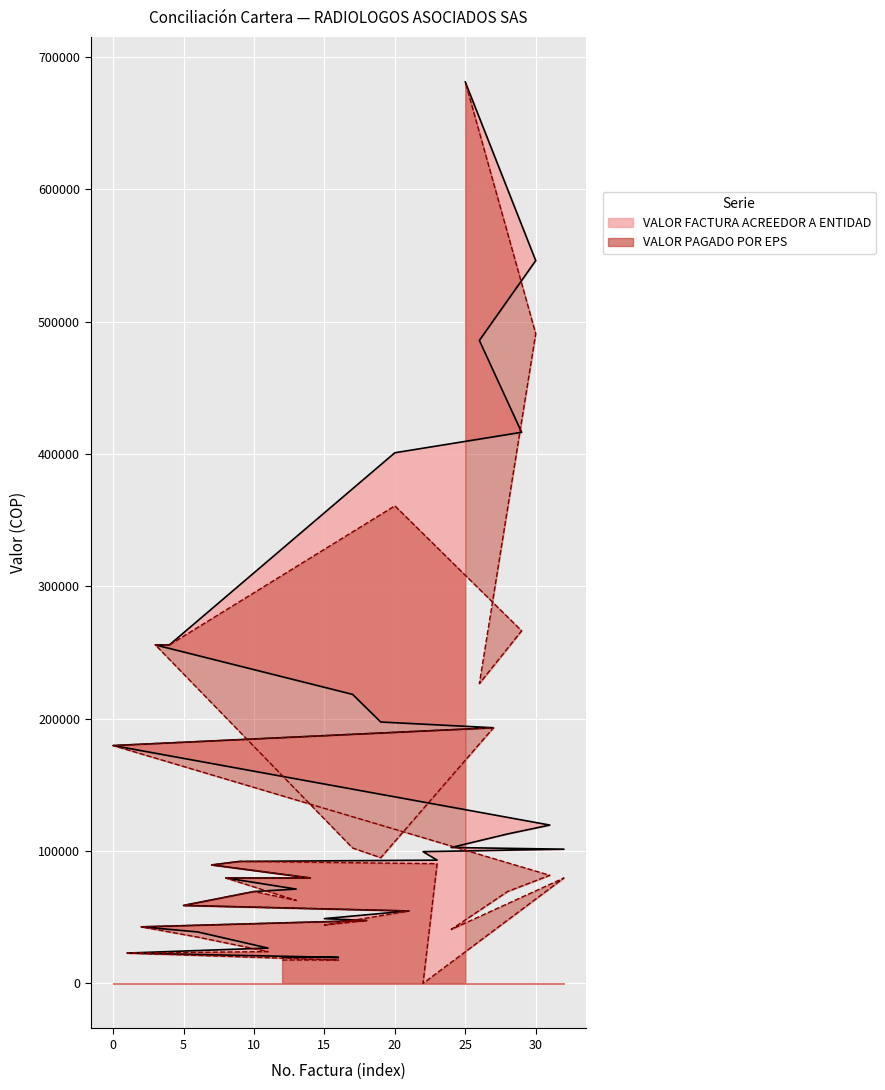

What is the value of the VALOR FACTURA ACREEDOR A ENTIDAD point at the 17th from the left?

19627